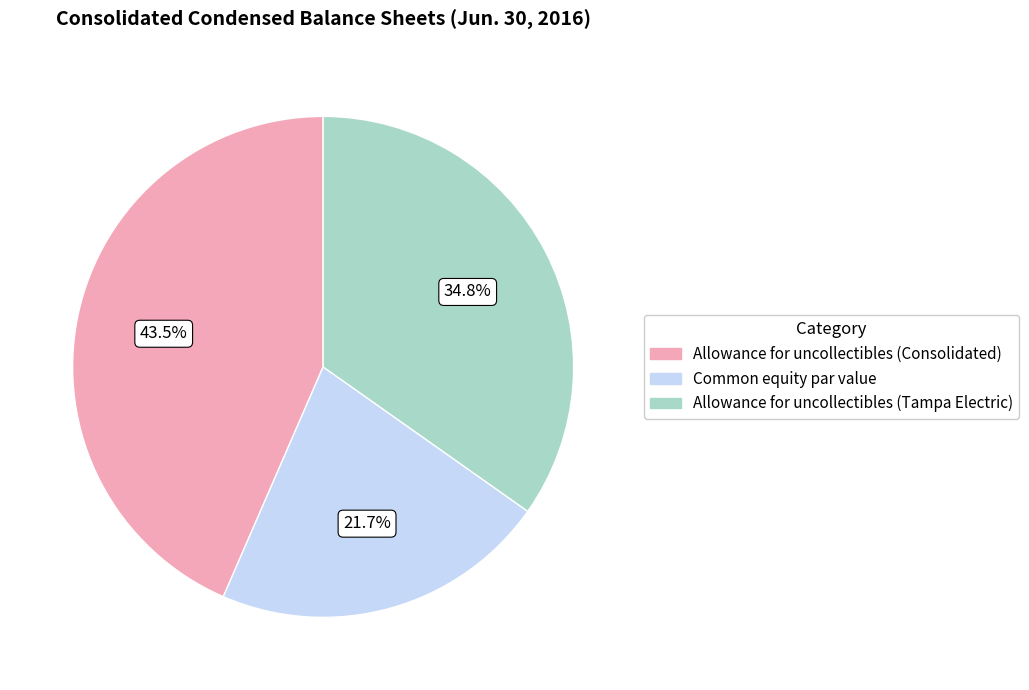

The Allowance for uncollectibles (Tampa Electric) slice represents 27% of the pie. True or false?

False